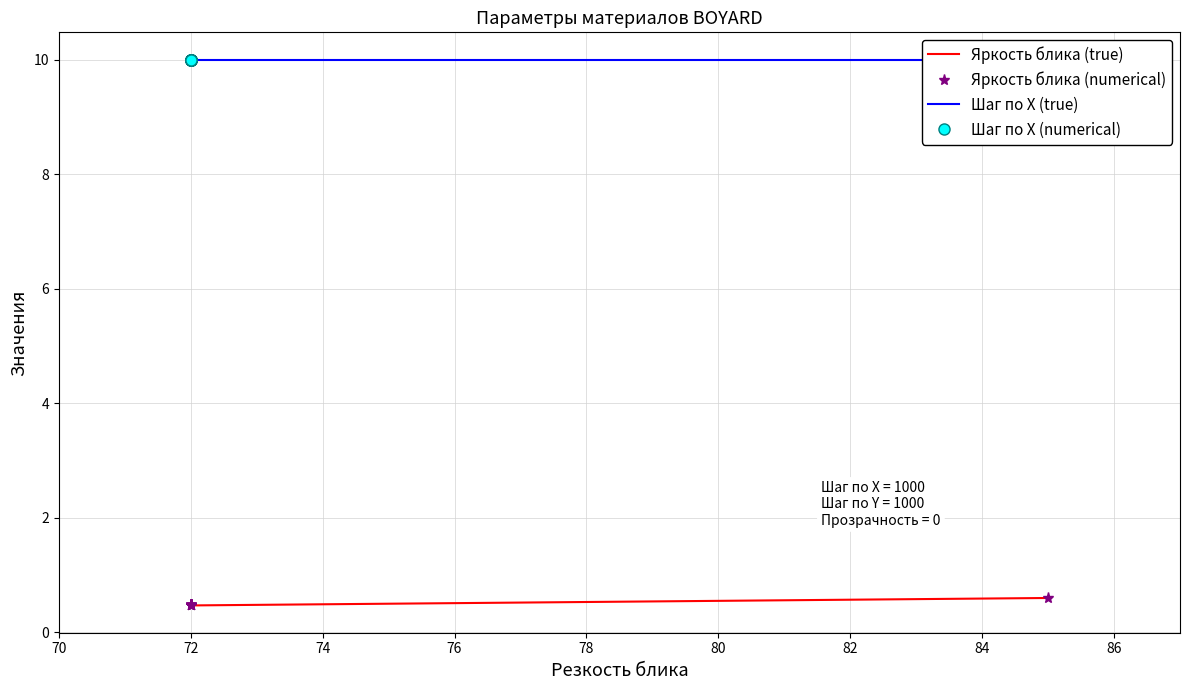

The value of Шаг по X (true) at 72 is 16.4. True or false?

False